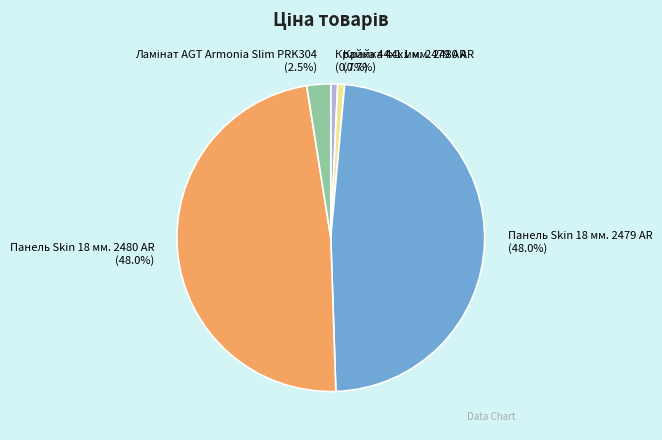

True or false: Крайка 44x1 мм. 2479 AR accounts for 1% of the total.

True